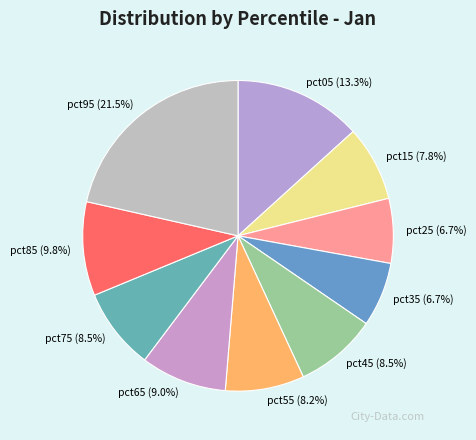

Does any single category account for the majority?

No